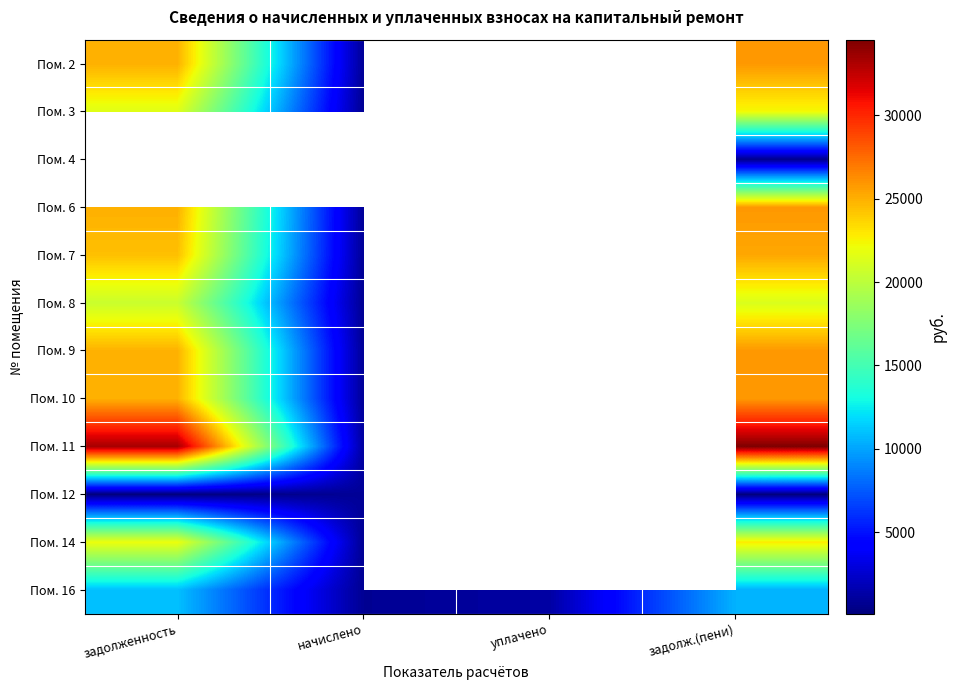

At which category is the sum across all series the highest?

задолж.(пени)